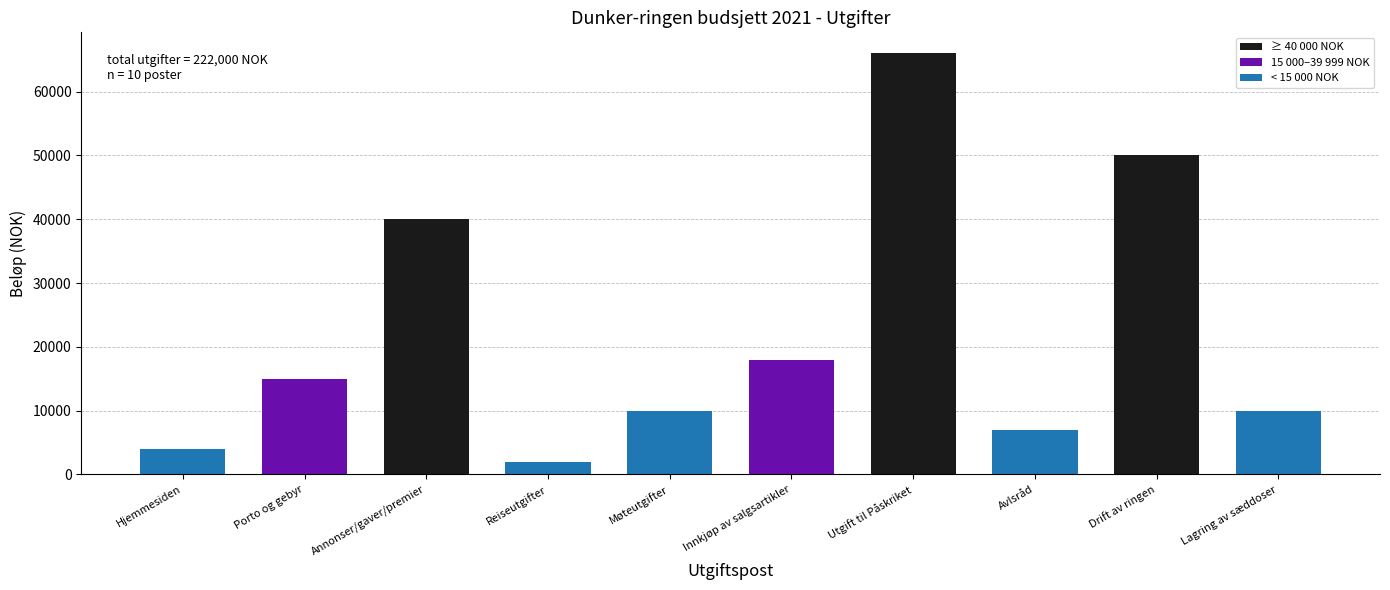

Reading left to right, extract all data points from this chart.

Hjemmesiden=4000	Porto og gebyr=15000	Annonser/gaver/premier=40000	Reiseutgifter=2000	Møteutgifter=10000	Innkjøp av salgsartikler=18000	Utgift til Påskriket=66000	Avlsråd=7000	Drift av ringen=50000	Lagring av sæddoser=10000